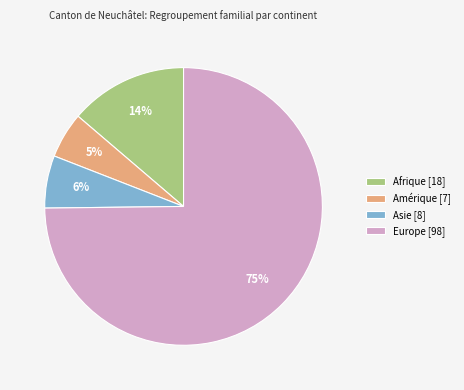

Count the number of slices in the pie.

4